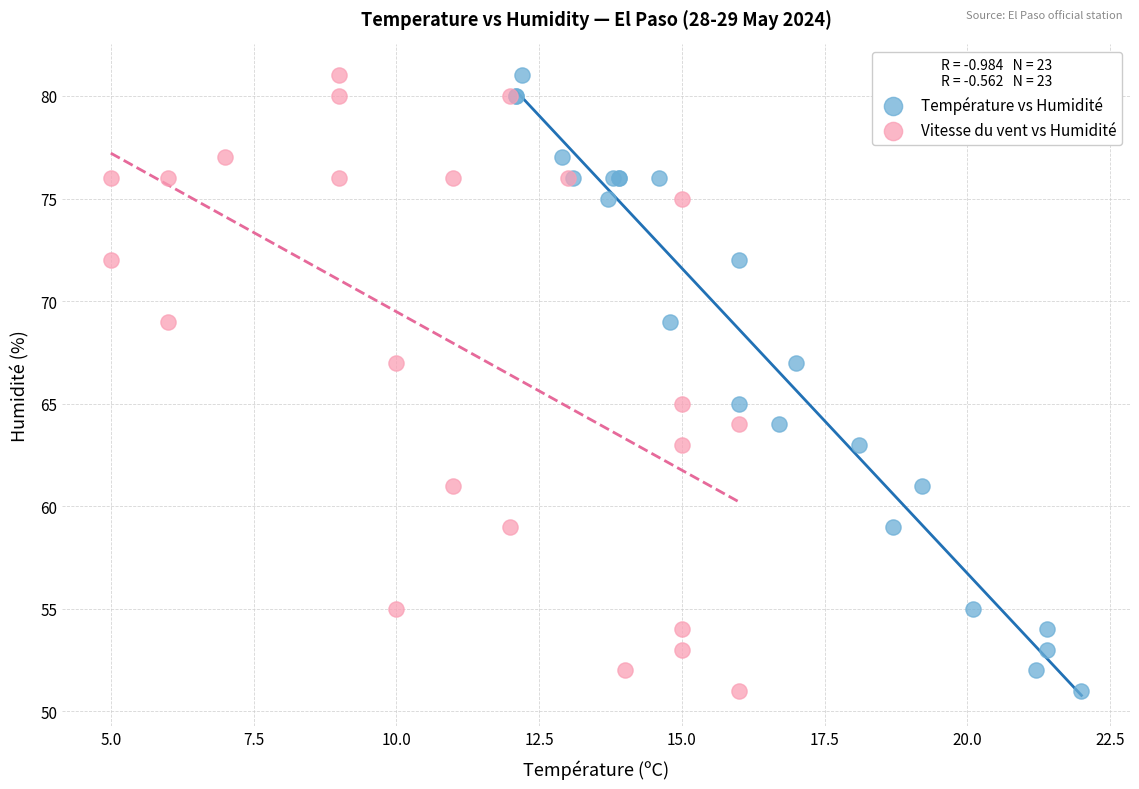

What are all the series names shown in the legend?

Température vs Humidité, Vitesse du vent vs Humidité